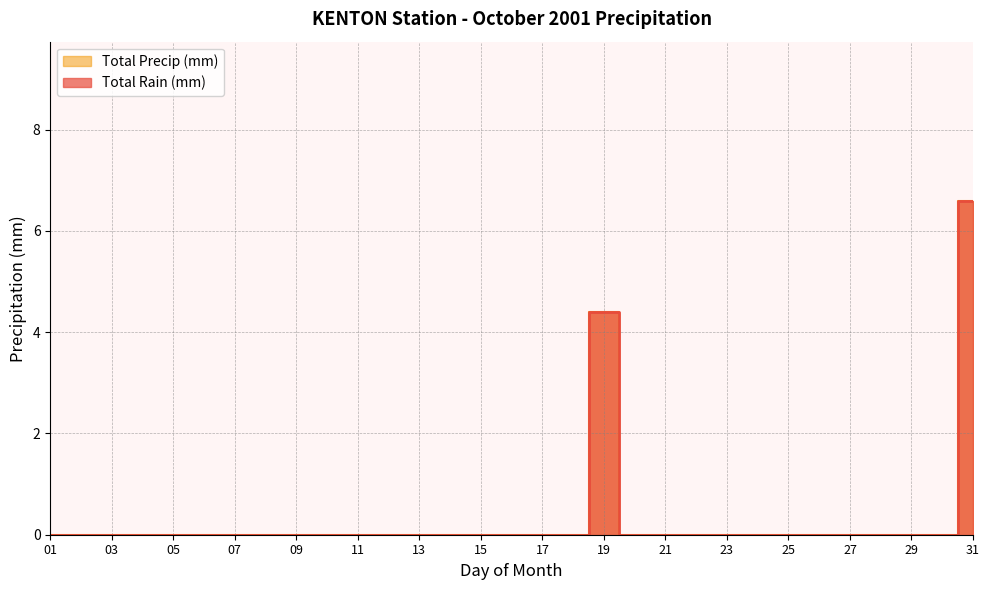

True or false: Total Precip (mm) and Total Rain (mm) intersect in this chart.

False